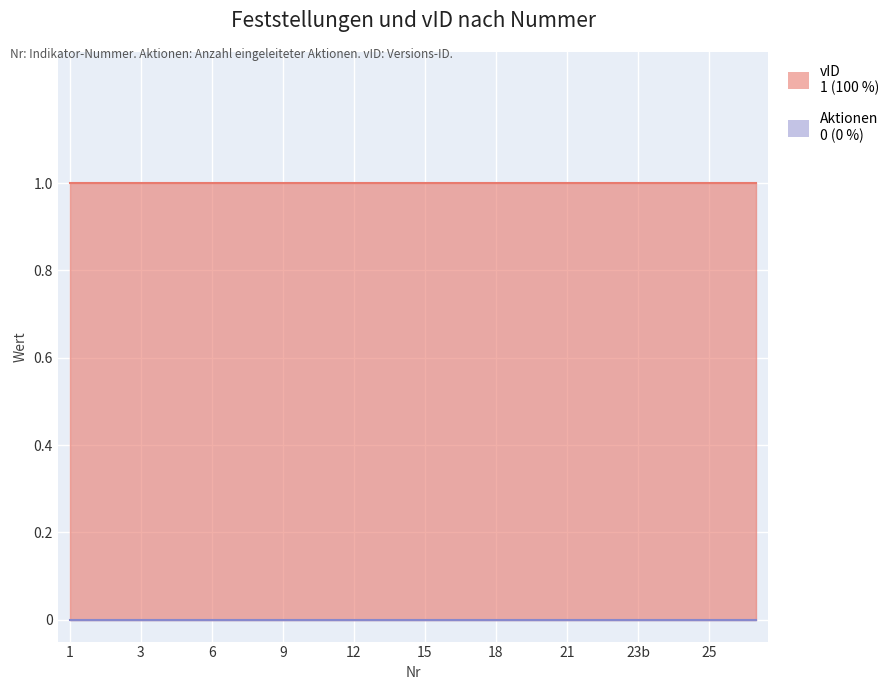

List the series in order of their overall mean, highest first.

vID, Aktionen